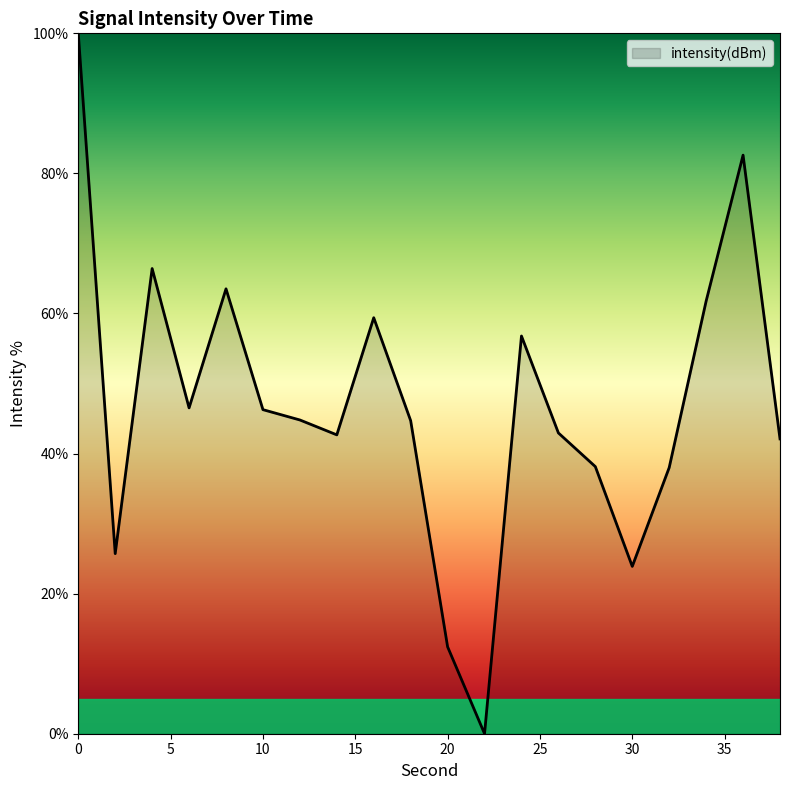

How many positive values are there?

19